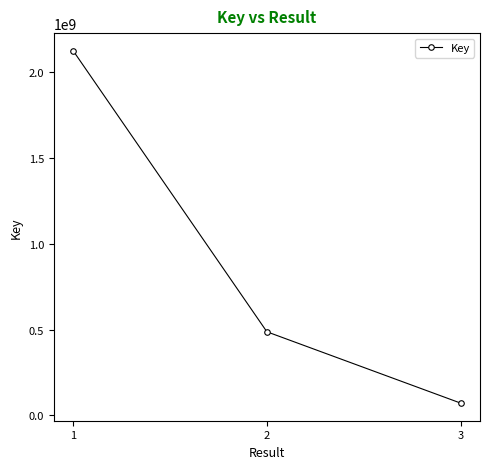

At which label does the data first exceed 486841716?

1